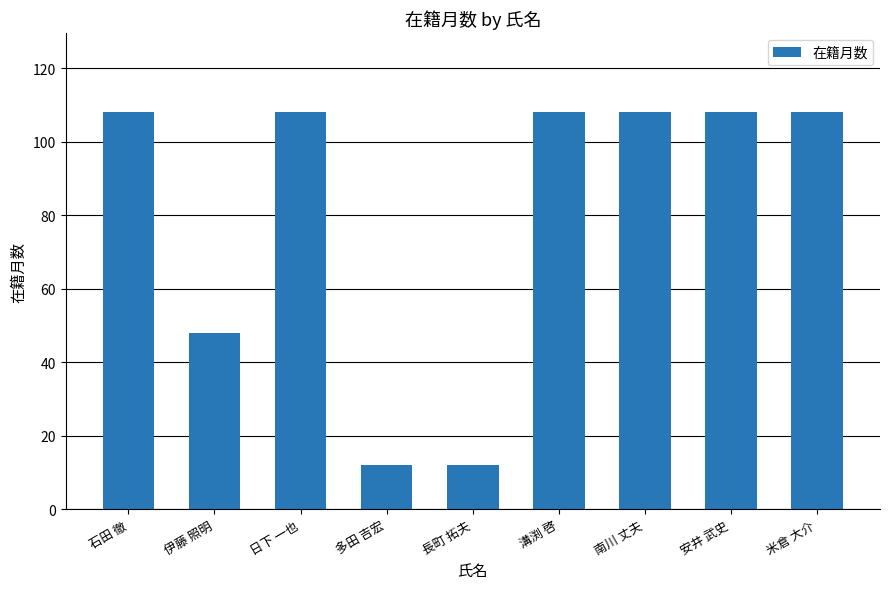

How many categories are shown in the chart?

9